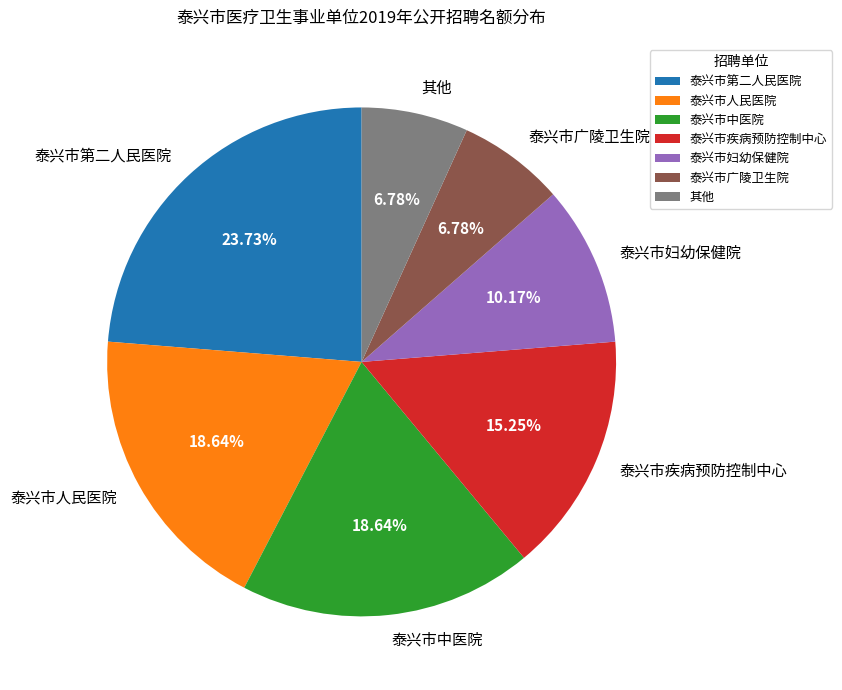

Is it true that 泰兴市第二人民医院 is 24% of the pie?

True